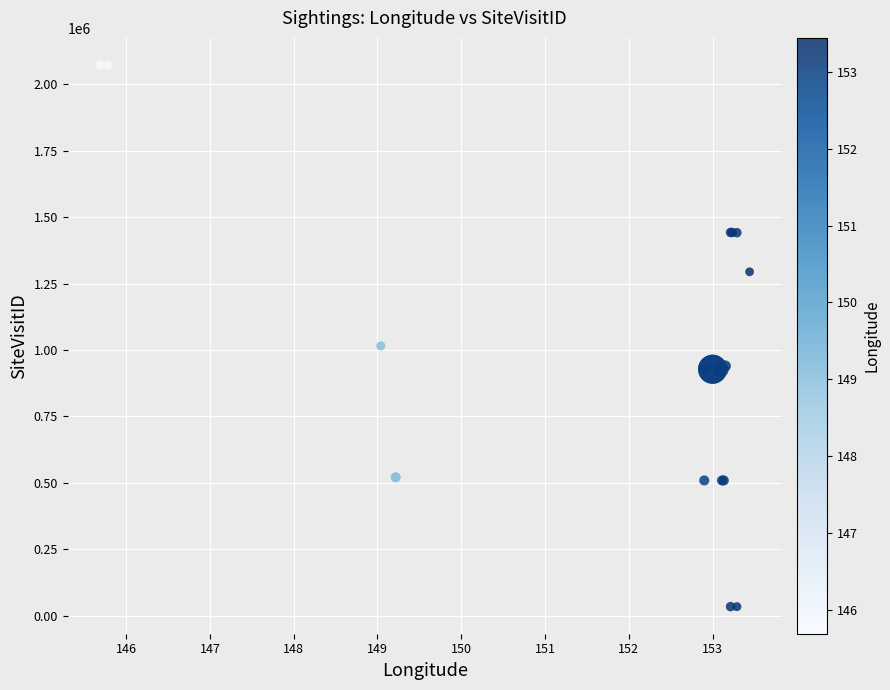

What Y value in the scatter plot is closest to 1053372?

1015262